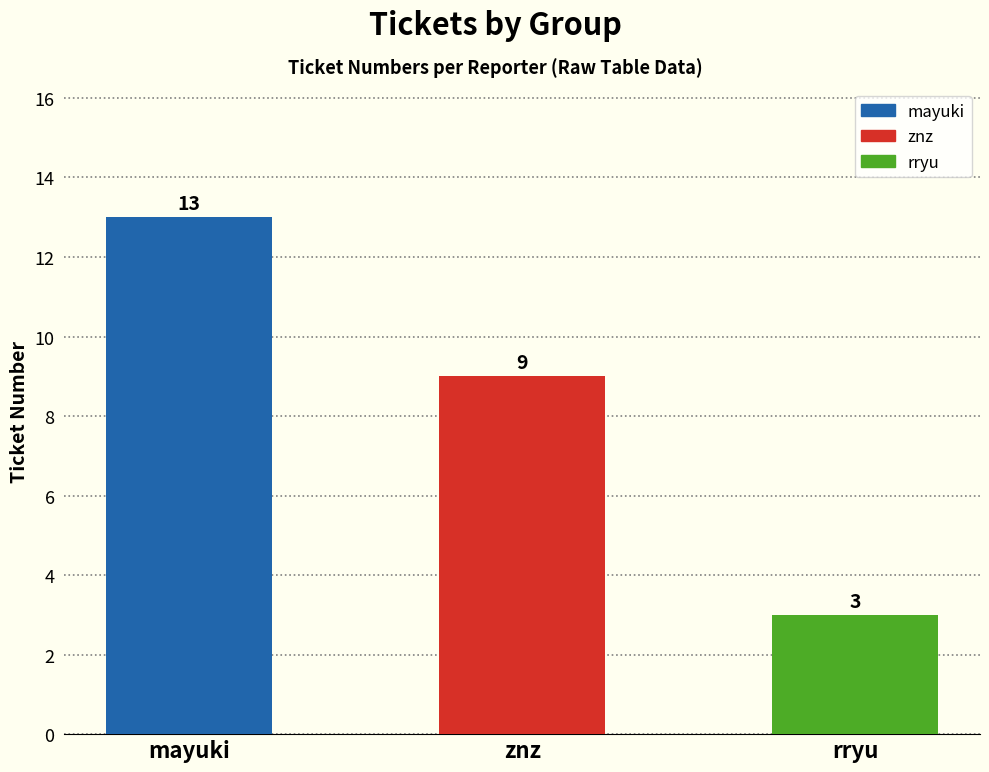

What is the label of the 2nd bar from the right?

znz